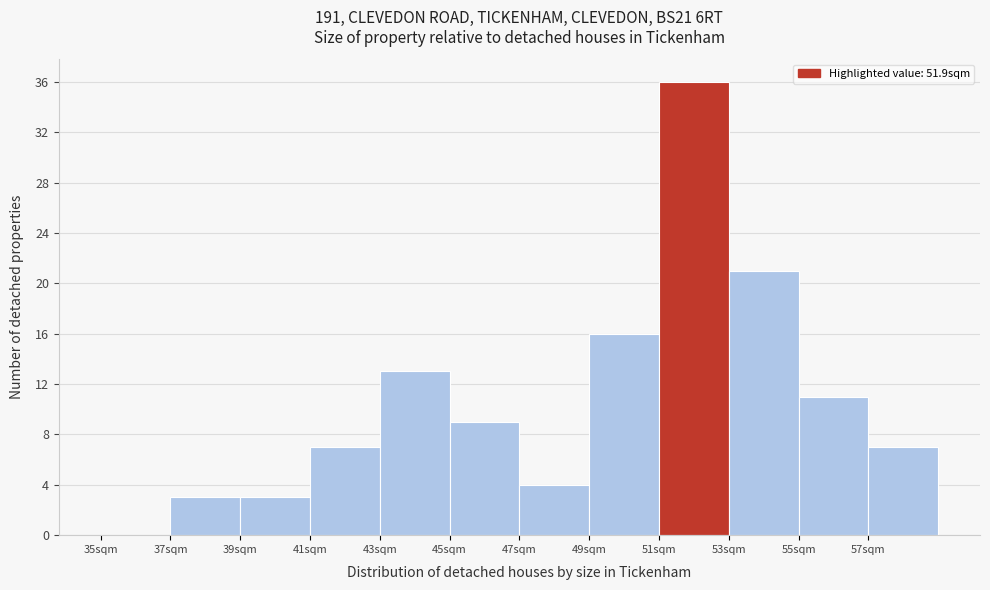

Reading left to right, list every bar in this chart as the range it spans on the x-axis followed by its height. The values are not printed on the chart, so give them approximately, as read against the axis.

35 to 37: 0
37 to 39: 3
39 to 41: 3
41 to 43: 7
43 to 45: 13
45 to 47: 9
47 to 49: 4
49 to 51: 16
51 to 53: 36
53 to 55: 21
55 to 57: 11
57 to 59: 7